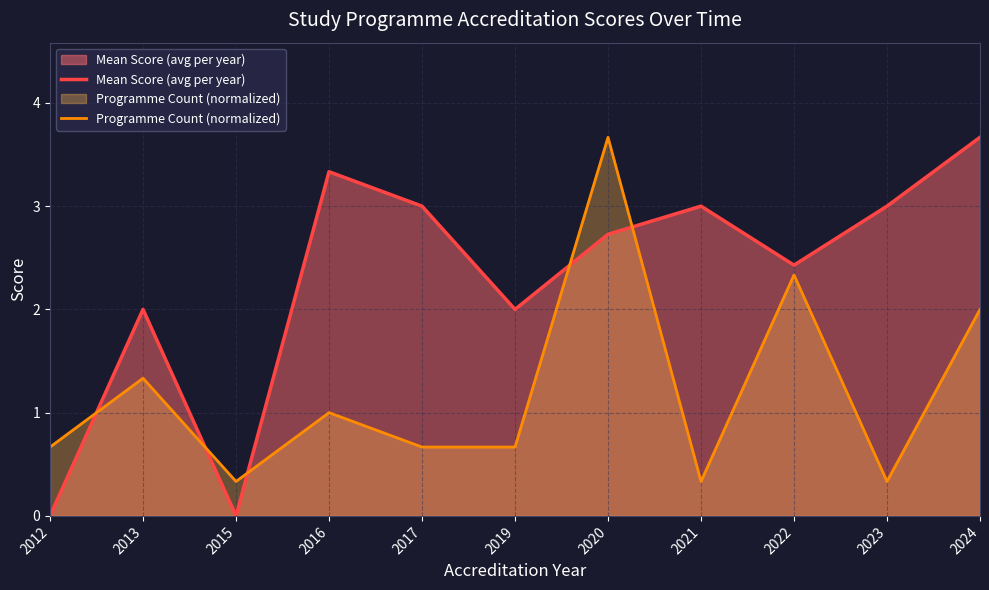

Which series has the largest total across all categories?

Mean Score (avg per year)